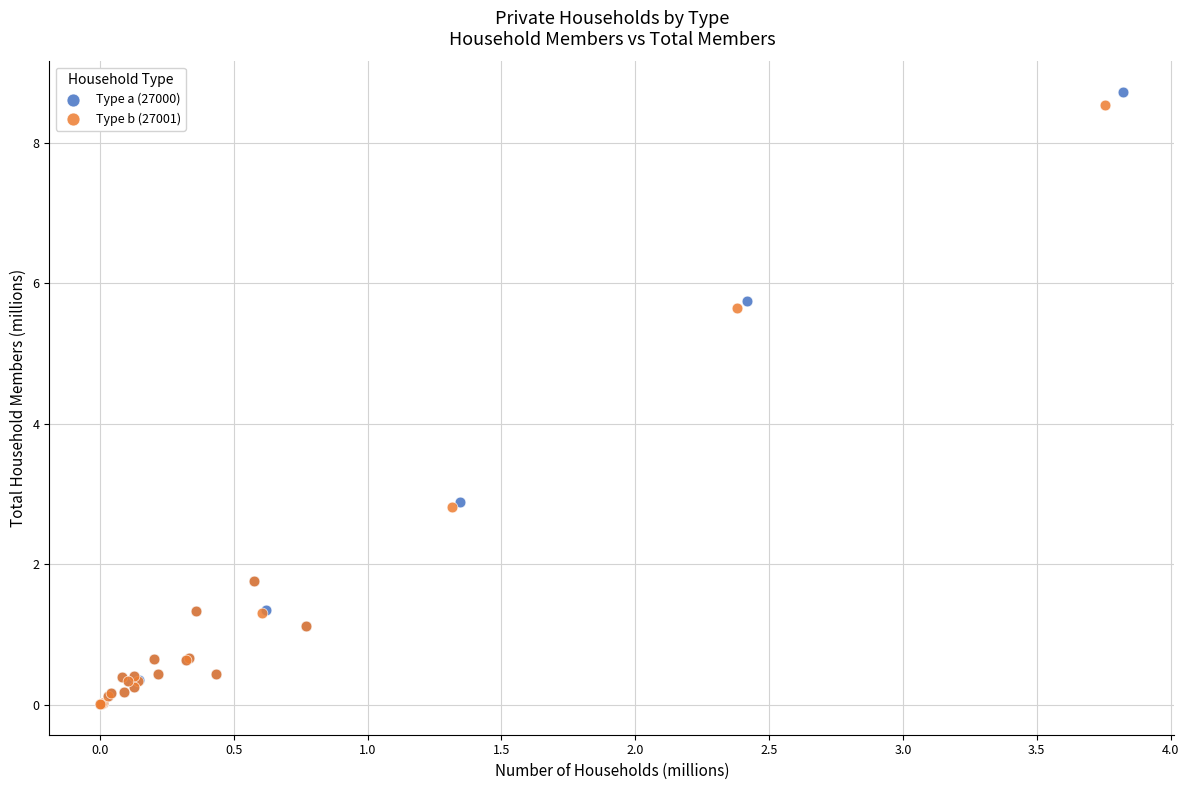

What are all the series names shown in the legend?

Type a (27000), Type b (27001)